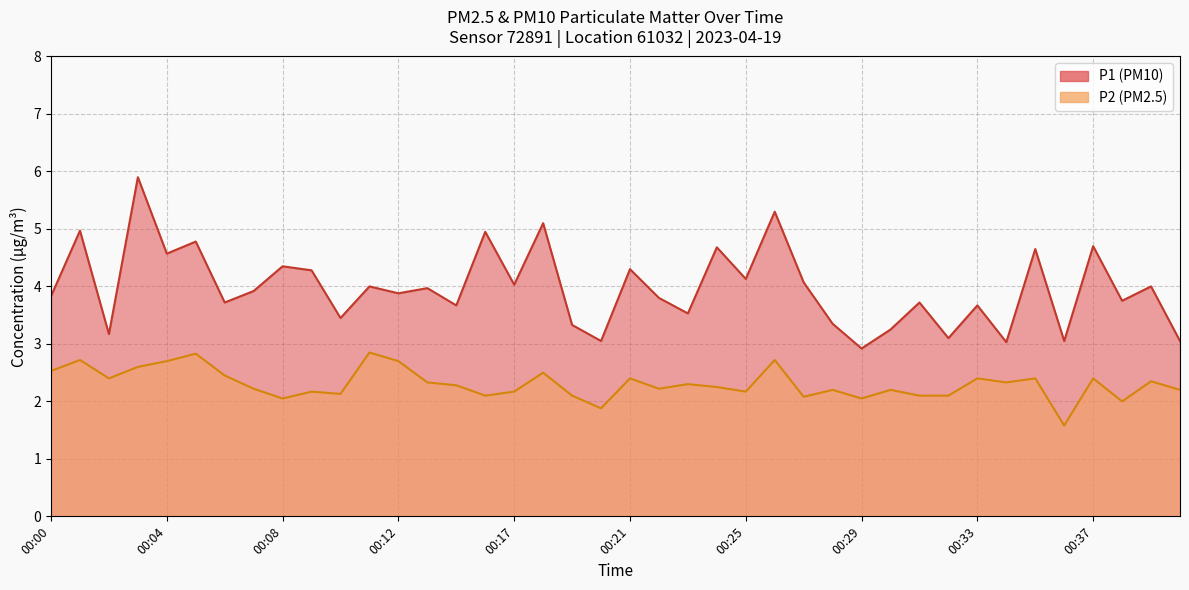

What value does the P2 series have at 00:21?

2.4